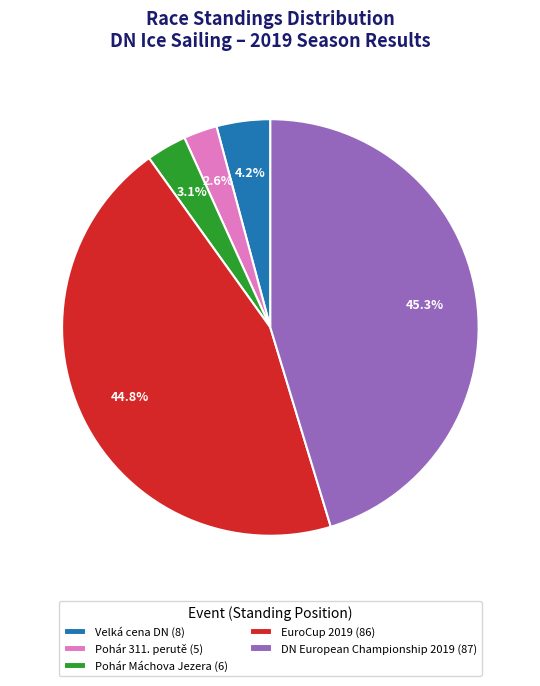

To the nearest percent, what is the difference between the Velká cena DN and Pohár 311. perutě slice percentages?

2%